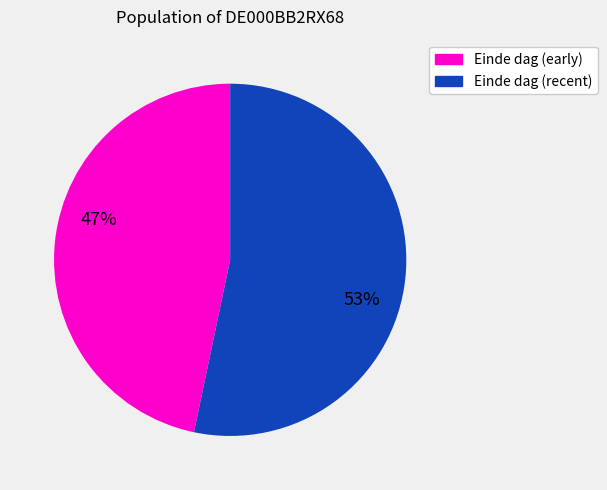

Does any single category account for the majority?

Yes